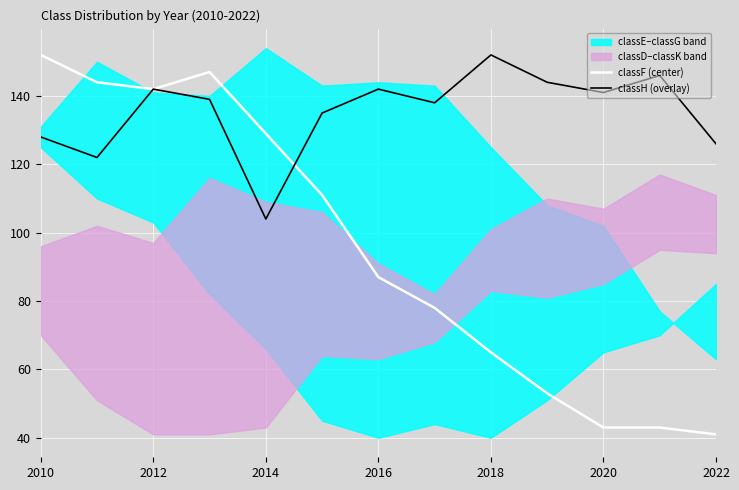

At which label does classF (center) reach its peak?

2010